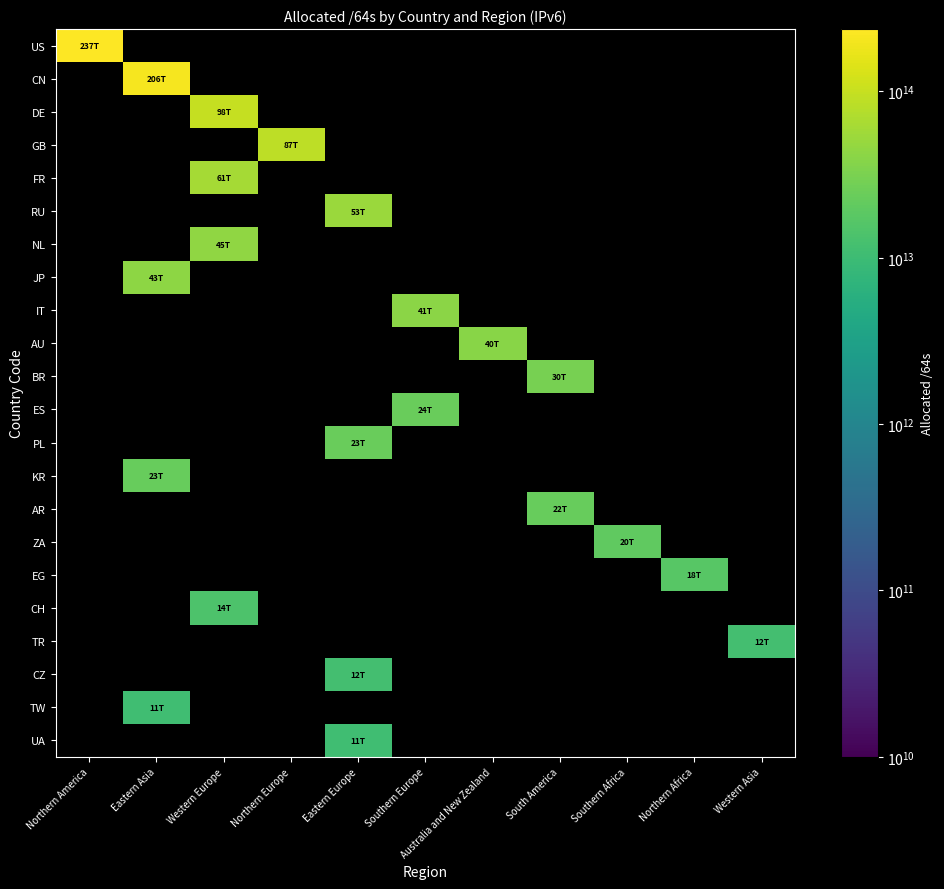

How many data points does each series have?

11